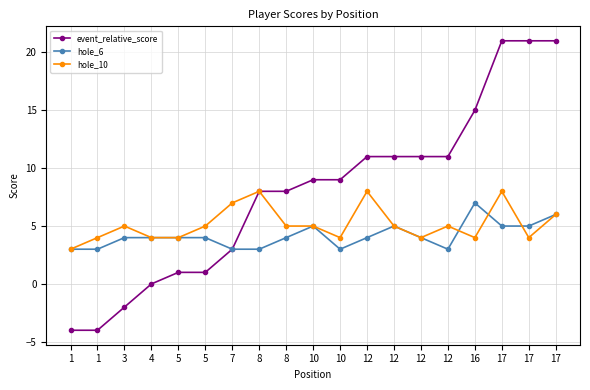

What is the value of the event_relative_score point at the 6th from the left?

1